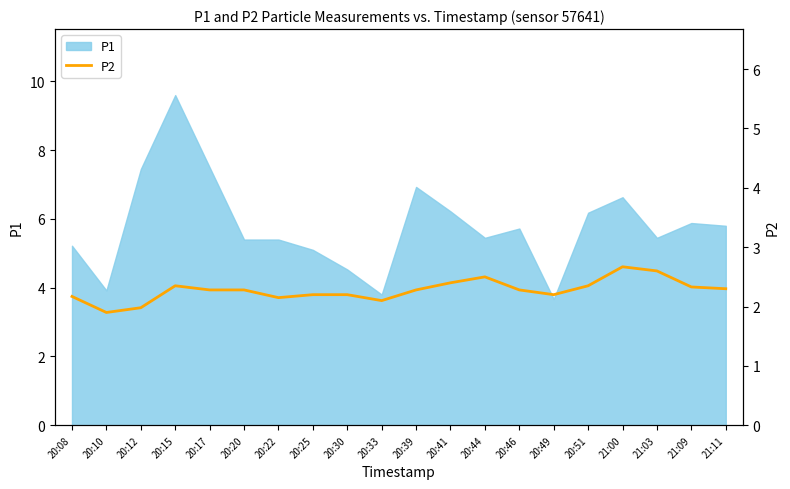

Which category has the highest value in the P1 series?

20:15